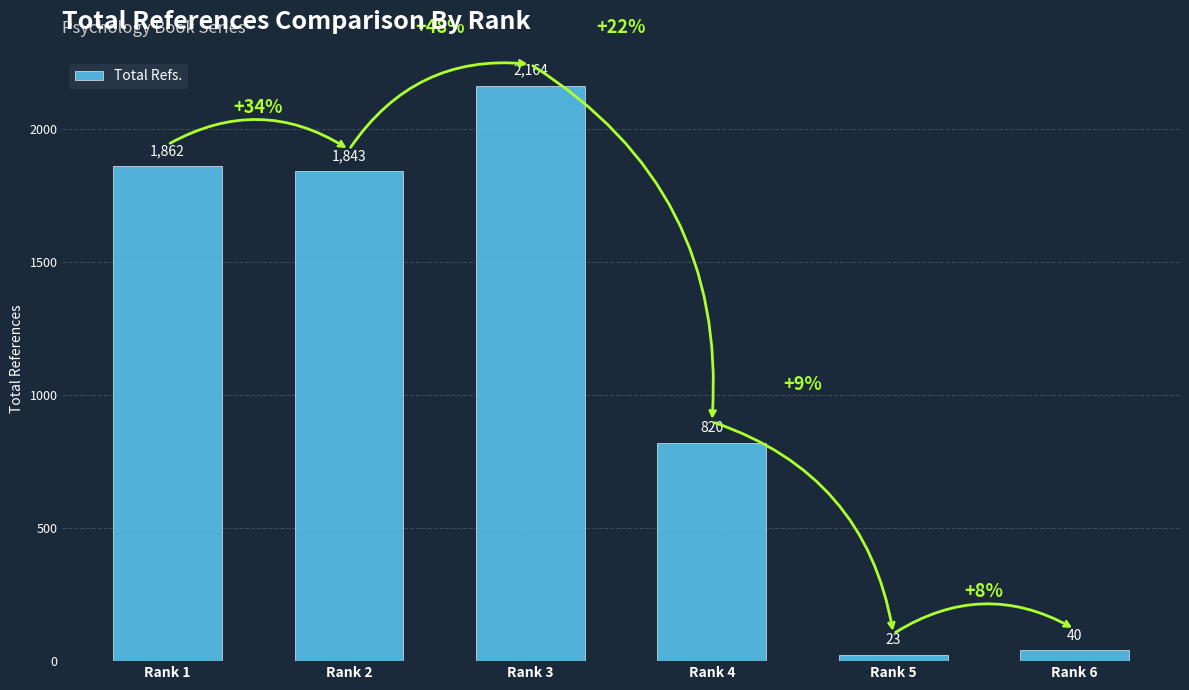

Rank the categories by value from highest to lowest.

Rank 3, Rank 1, Rank 2, Rank 4, Rank 6, Rank 5